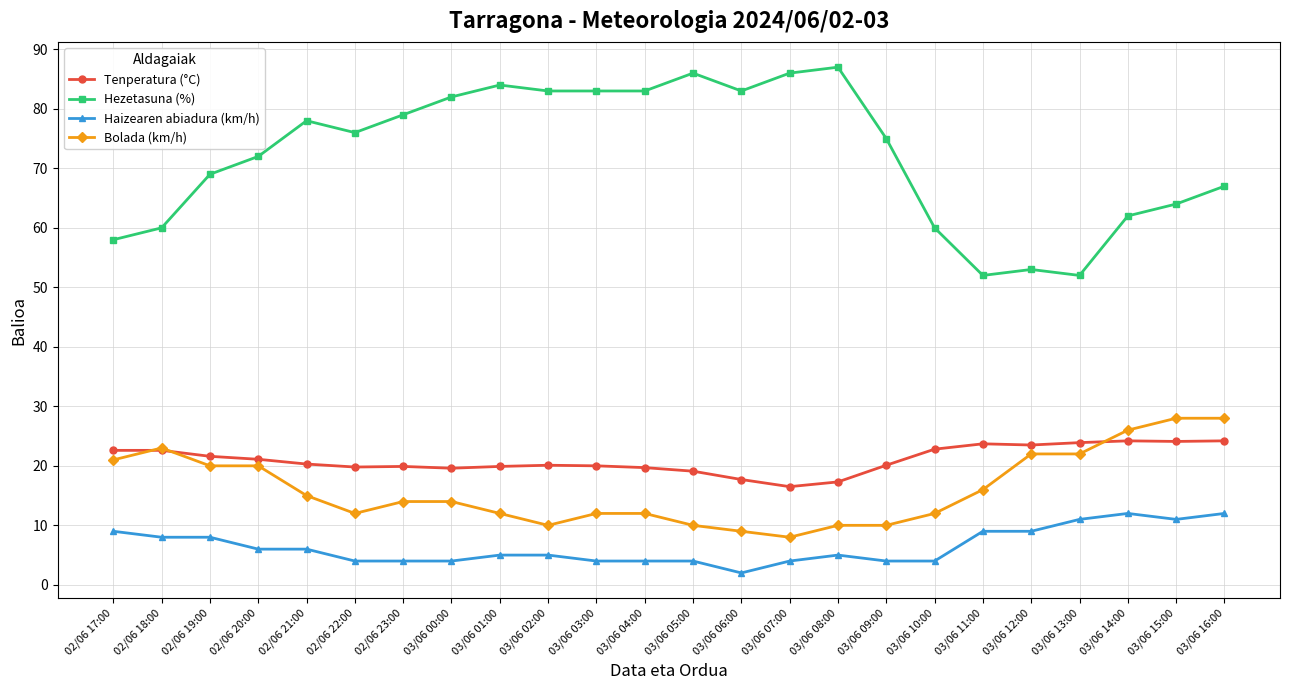

Which series has the largest total across all categories?

Hezetasuna (%)